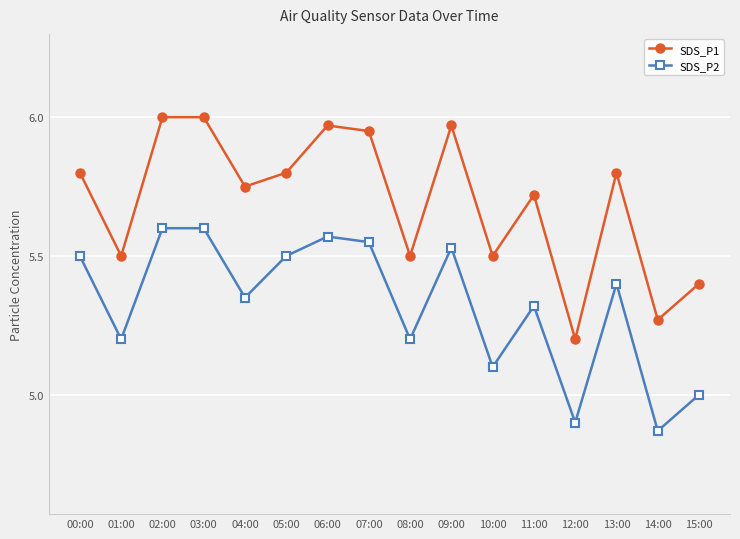

What is the difference between the second highest and second lowest values in the SDS_P1 series?

0.7